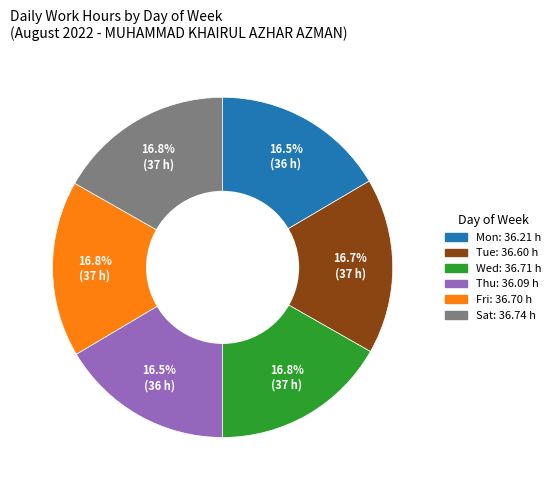

What portion of the pie excludes Sat?

83.2%